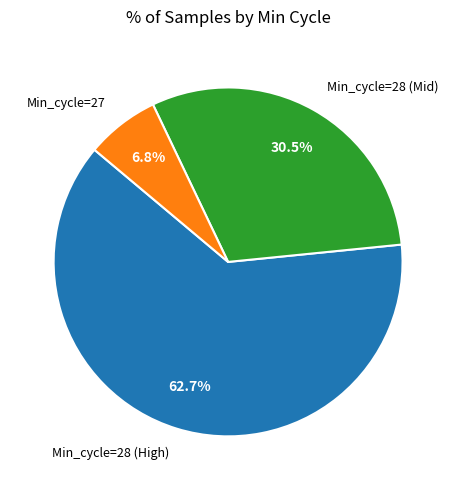

Between Min_cycle=28 (High) and Min_cycle=27, which is larger?

Min_cycle=28 (High)